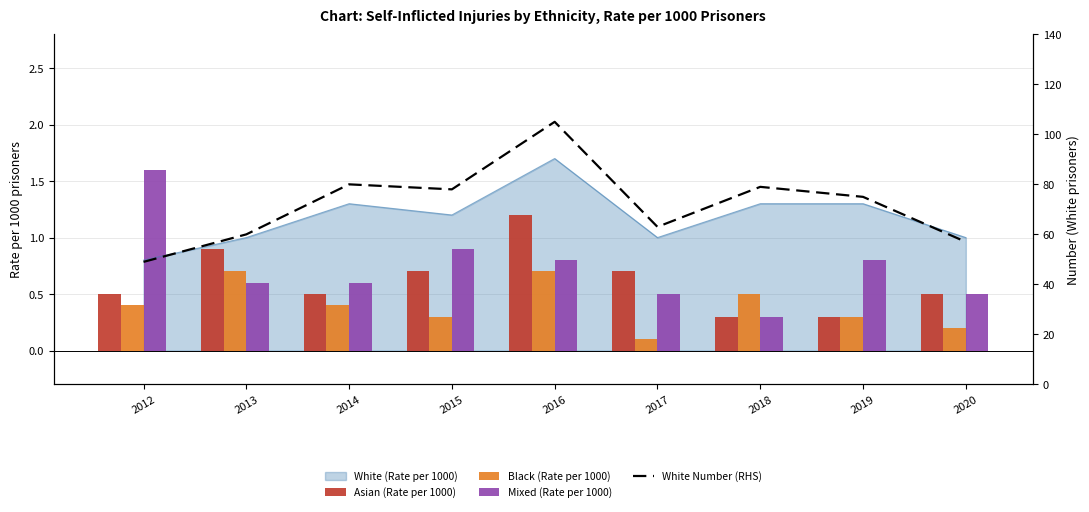

What is the difference between the highest and lowest values at 2018?

78.7